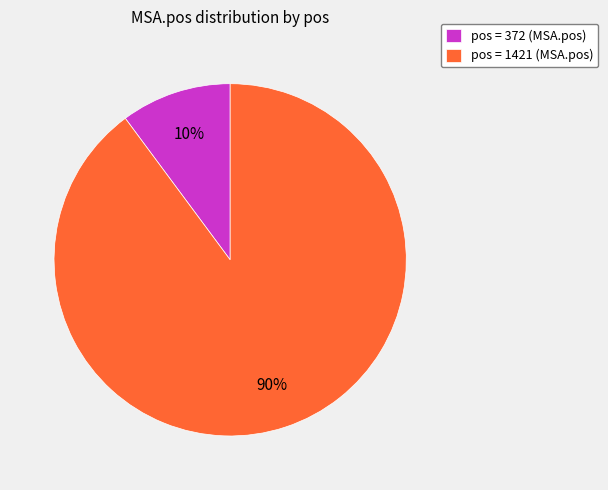

What is the majority slice?

pos = 1421 (MSA.pos)